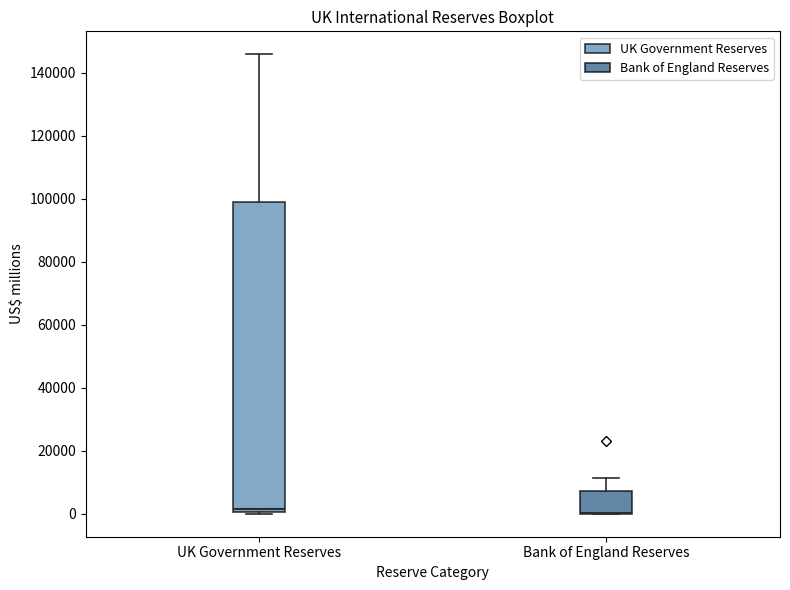

Reading left to right, transcribe this box plot: for each box, give where its median line is, the range the box spans, and where its two whiskers end, as read against the y-axis. The values are not printed on the chart, so give them approximately, as read against the axis.

UK Government Reserves: median 2000, box 0 to 98000, whiskers 0 (just below the box's lower edge) to 146000
Bank of England Reserves: median 0 (drawn on the box's lower edge), box 0 to 8000, whiskers 0 to 12000